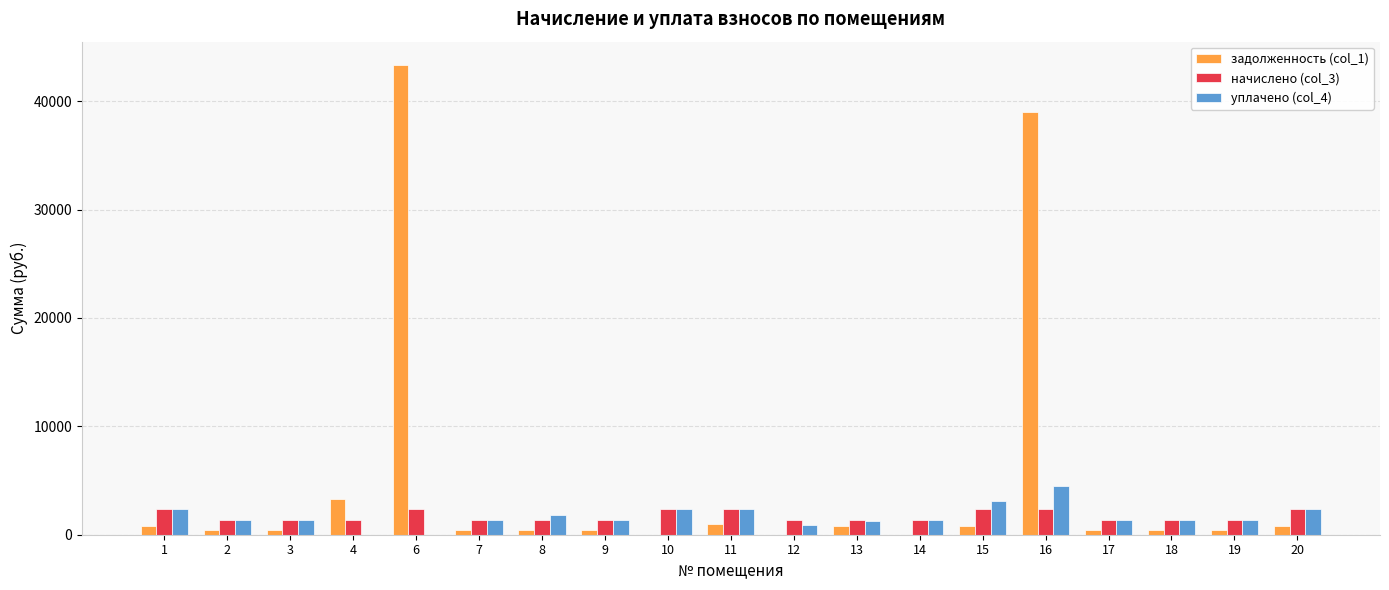

What is the total value across all series at 2?

3129.8